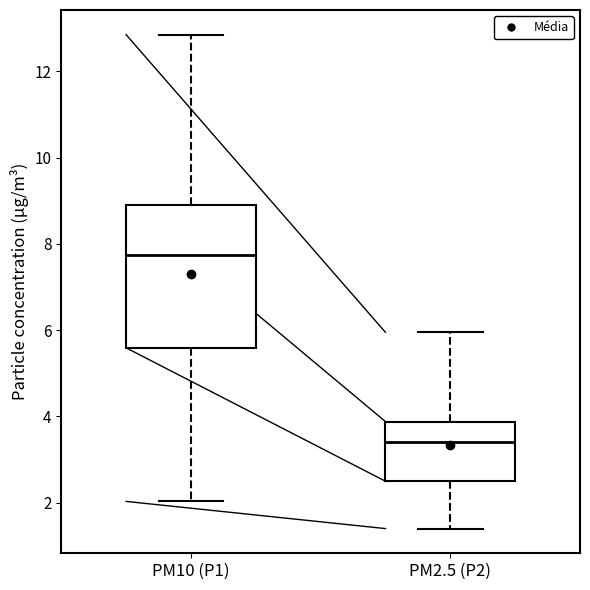

Which box is the tallest, from its lower edge to its upper edge?

PM10 (P1)